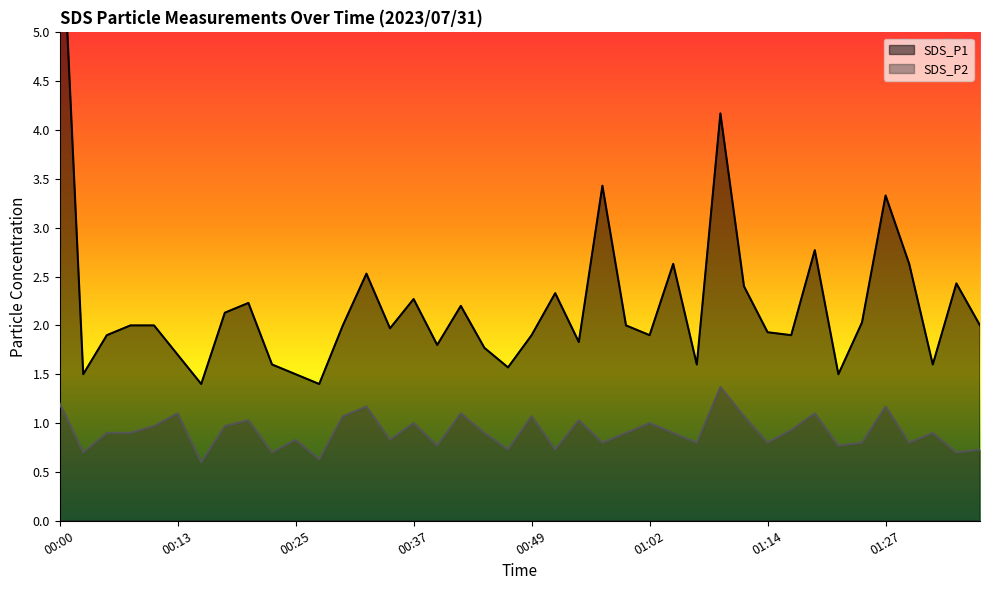

Between 00:25 and 01:34, which series saw the biggest shift?

SDS_P1